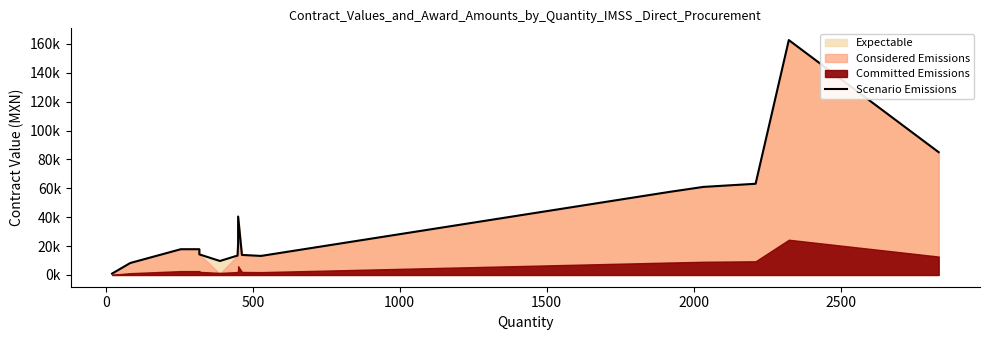

Reading left to right, list all the values displayed in this chart.

942.9	8300.0	17850.0	17850.0	14278.2	9692.2	13440.0	21600.0	40500.0	13890.0	13200.0	57450.0	60990.0	63168.3	162680.0	85020.0